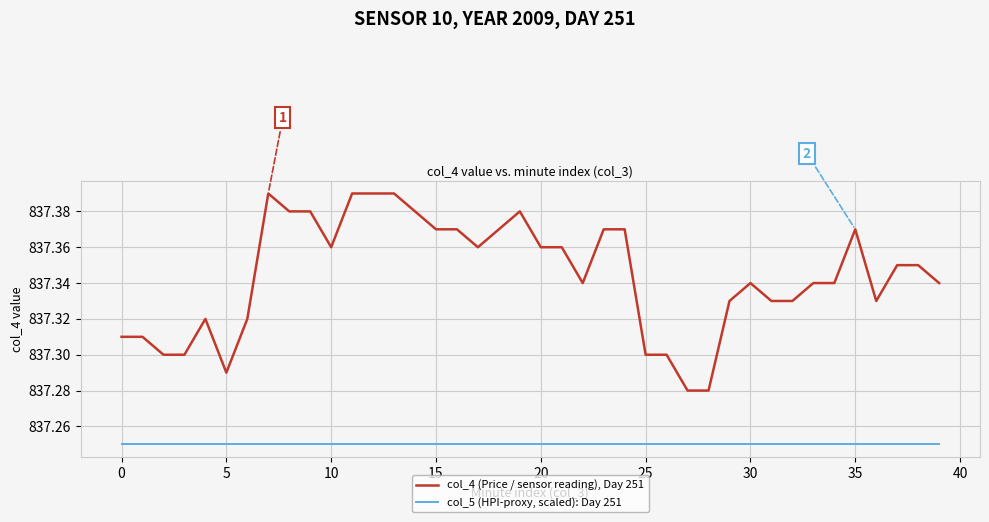

True or false: col_5 (HPI-proxy, scaled): Day 251 and col_4 (Price / sensor reading), Day 251 cross at least once.

False